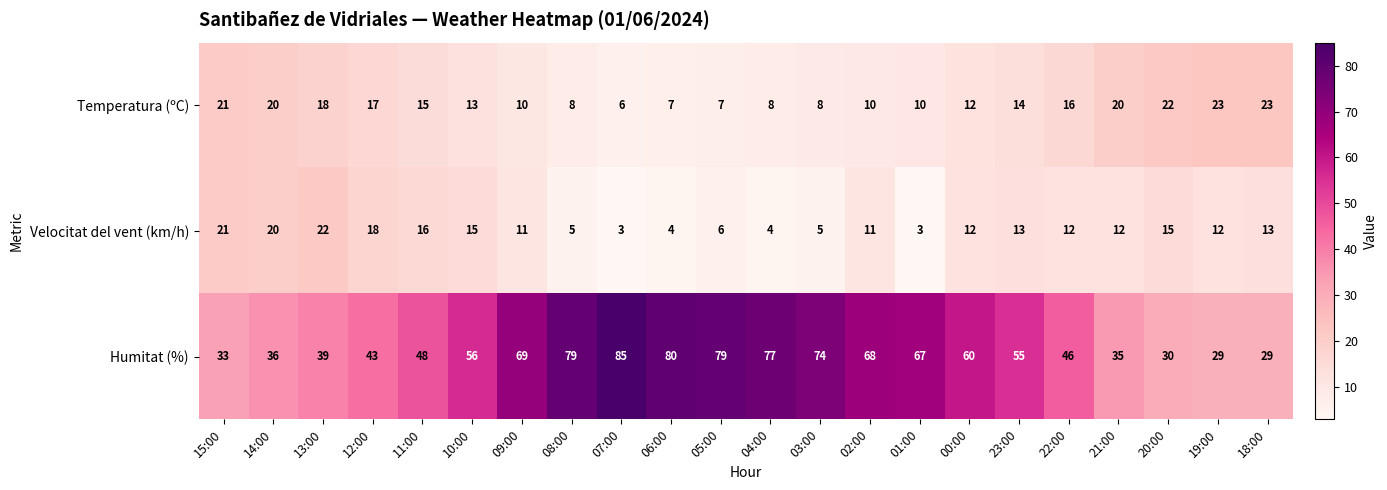

At which label is Humitat (%) closest to 57?

10:00